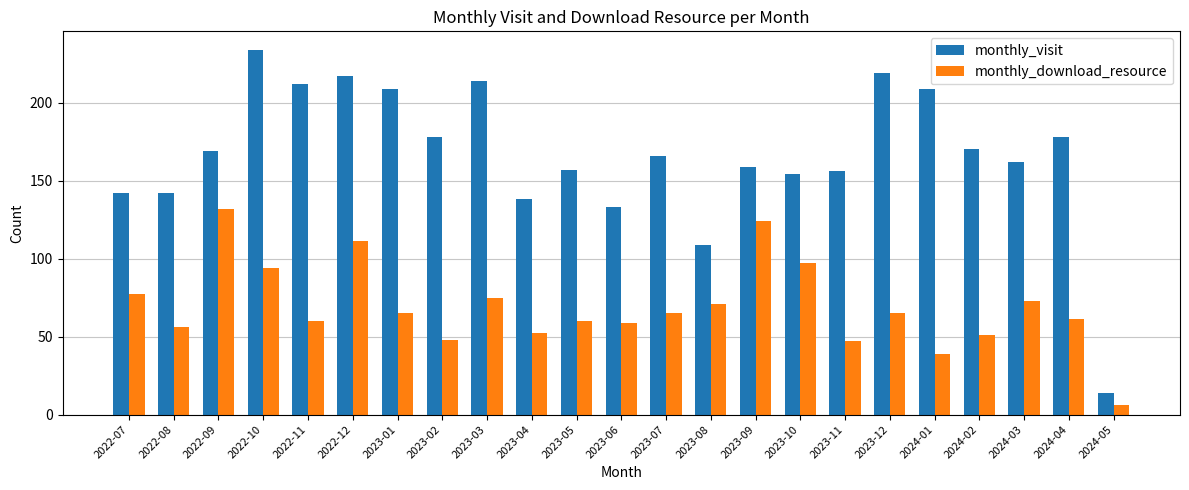

What position from the right is 2024-03?

3